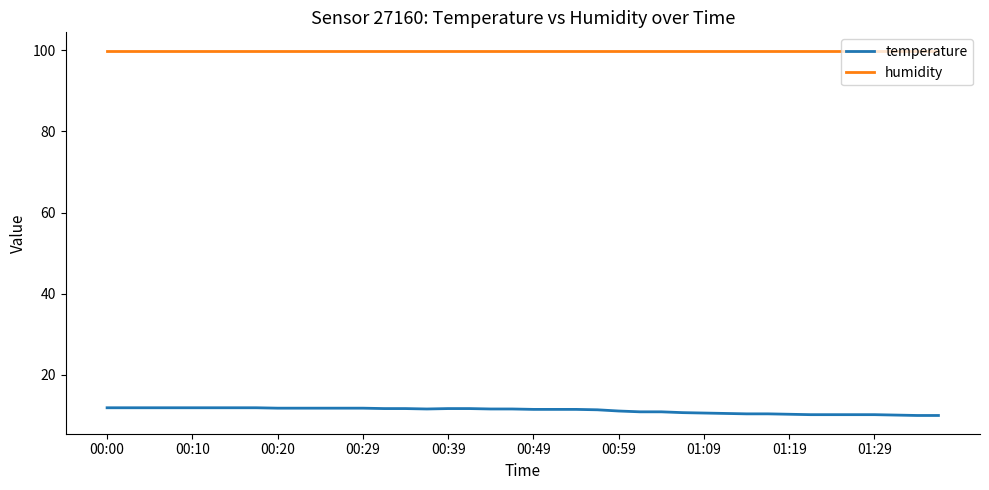

True or false: temperature and humidity intersect in this chart.

False